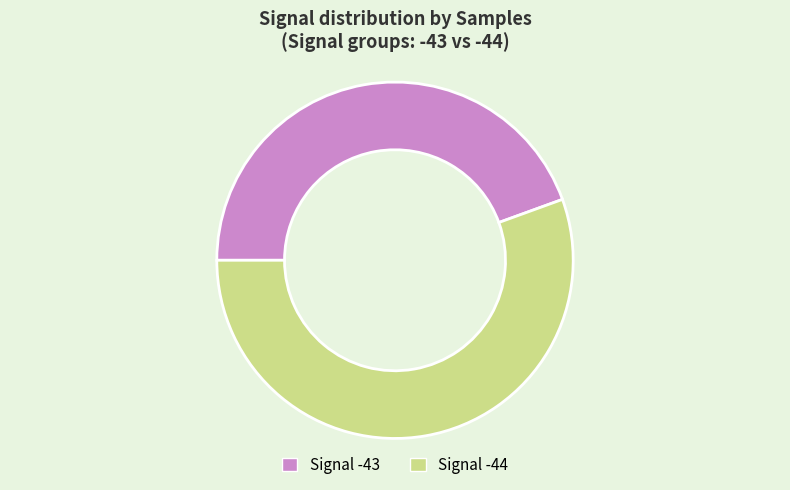

Count the number of slices in the pie.

2